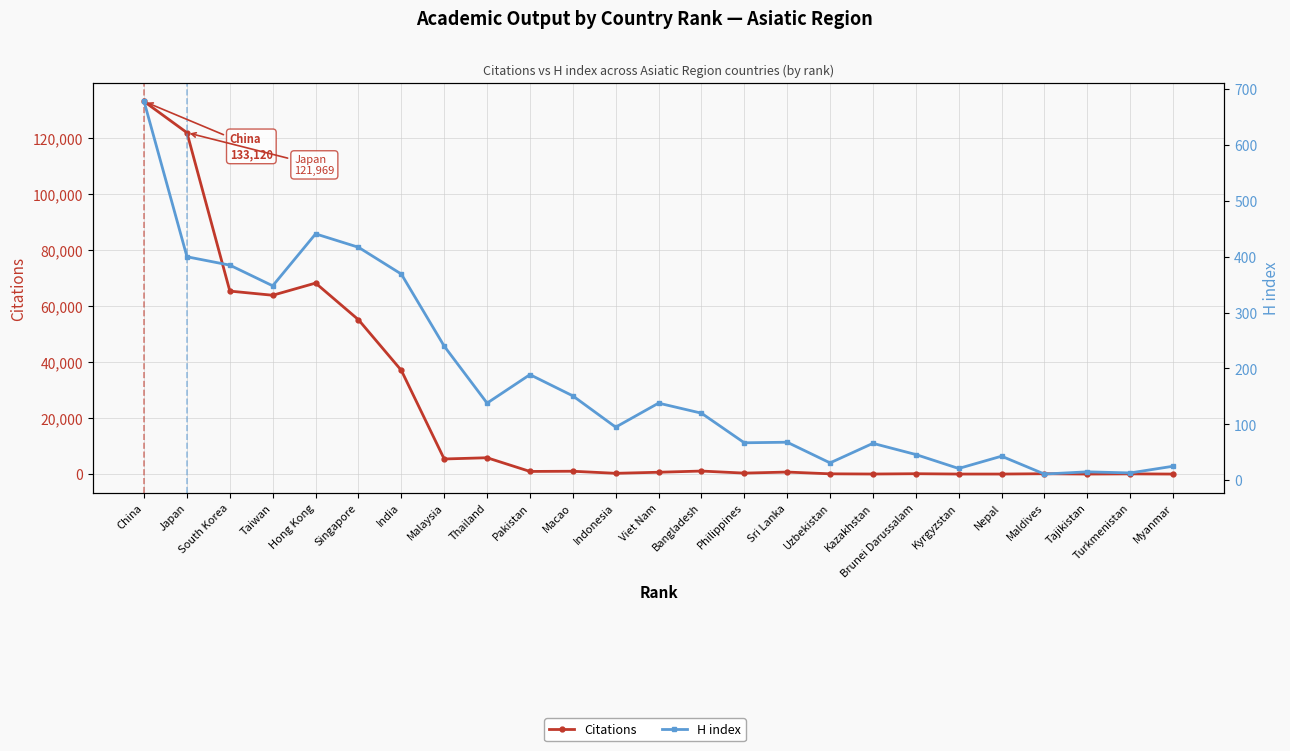

The H index series shows 240 at Malaysia. True or false?

True